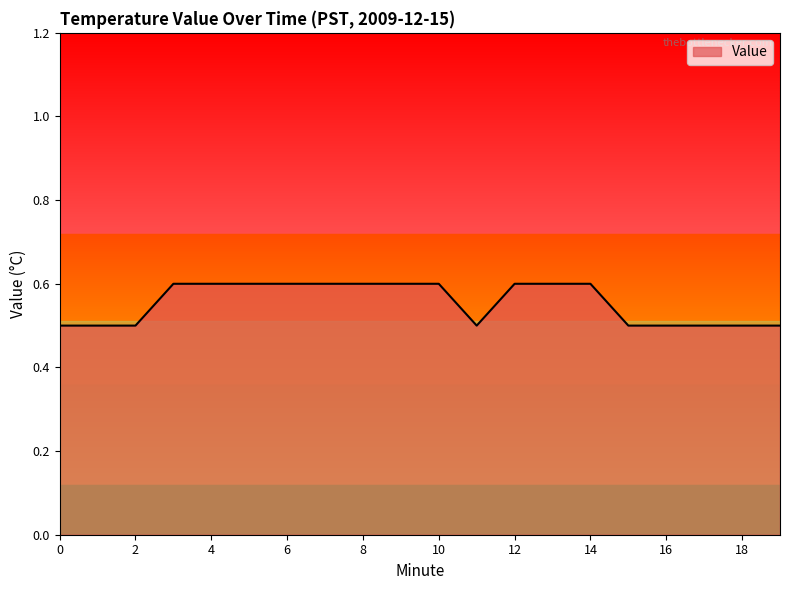

What is the minimum value shown in the chart?

0.5